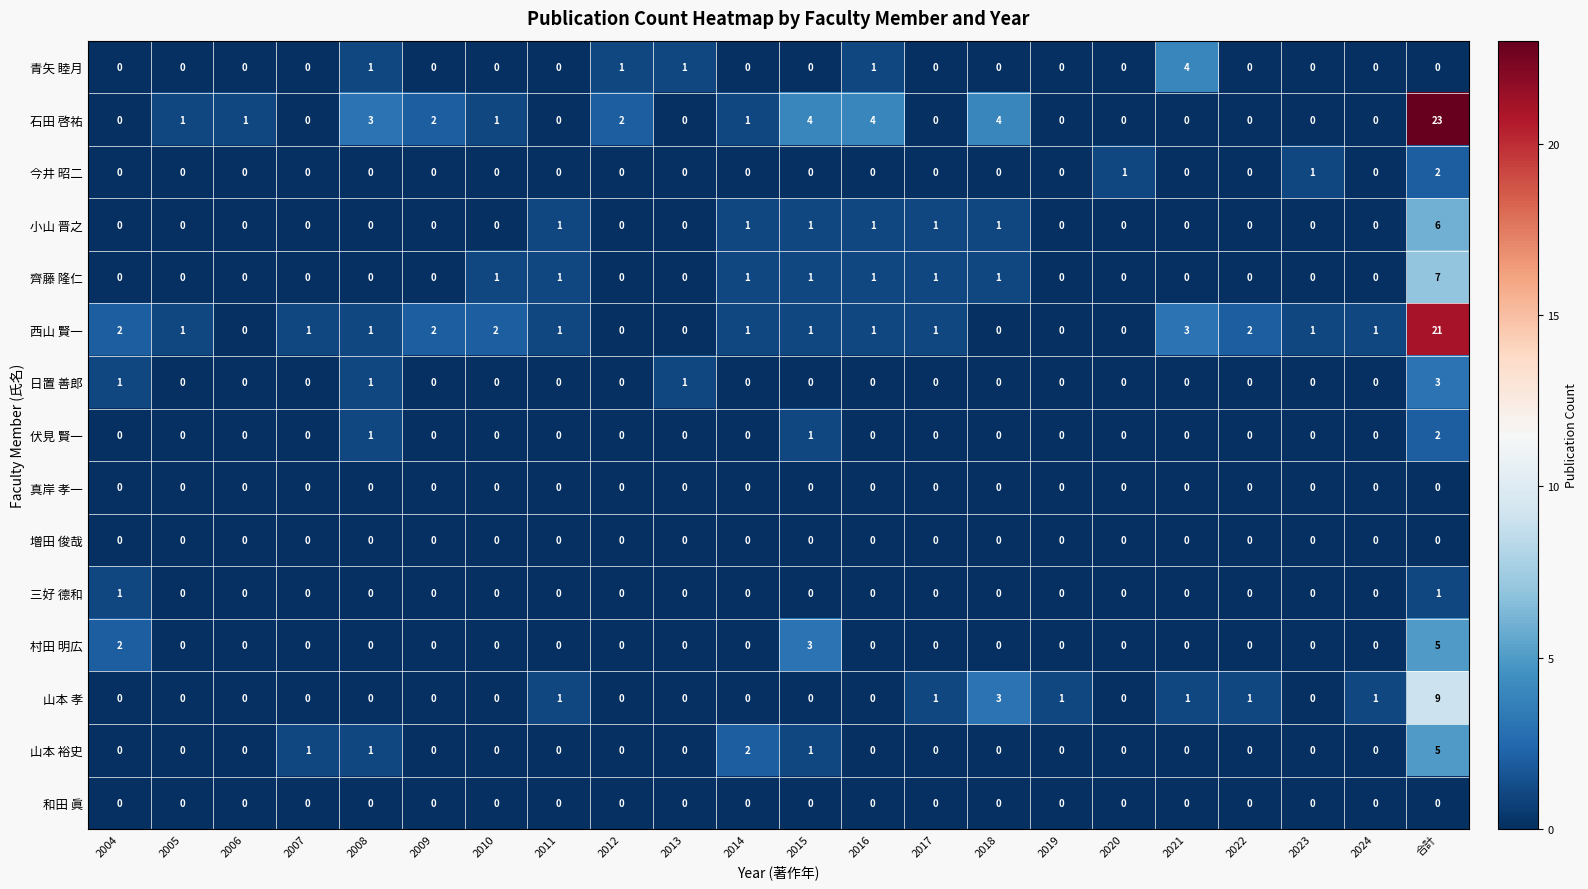

True or false: 山本 孝 has a value of 1 at 2011.

True